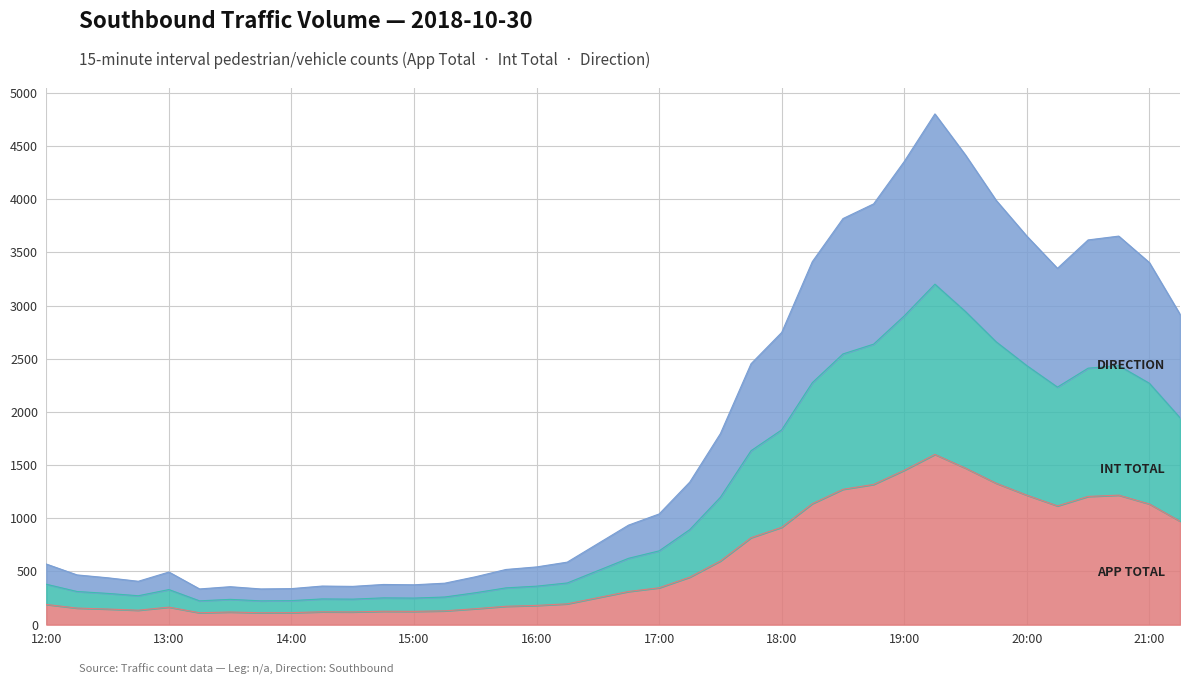

What is the greatest value displayed?

4803